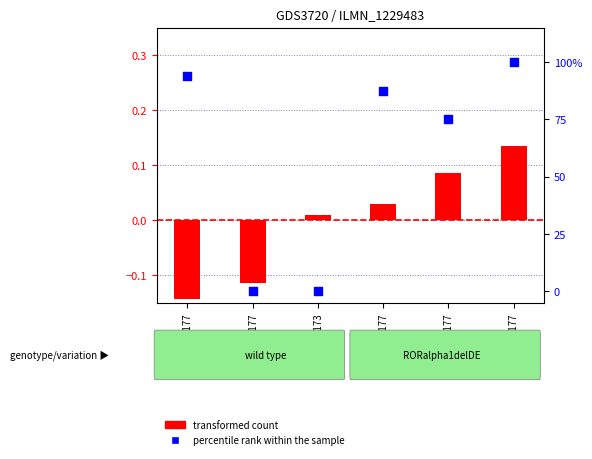

Which series reaches the minimum Y coordinate?

transformed count